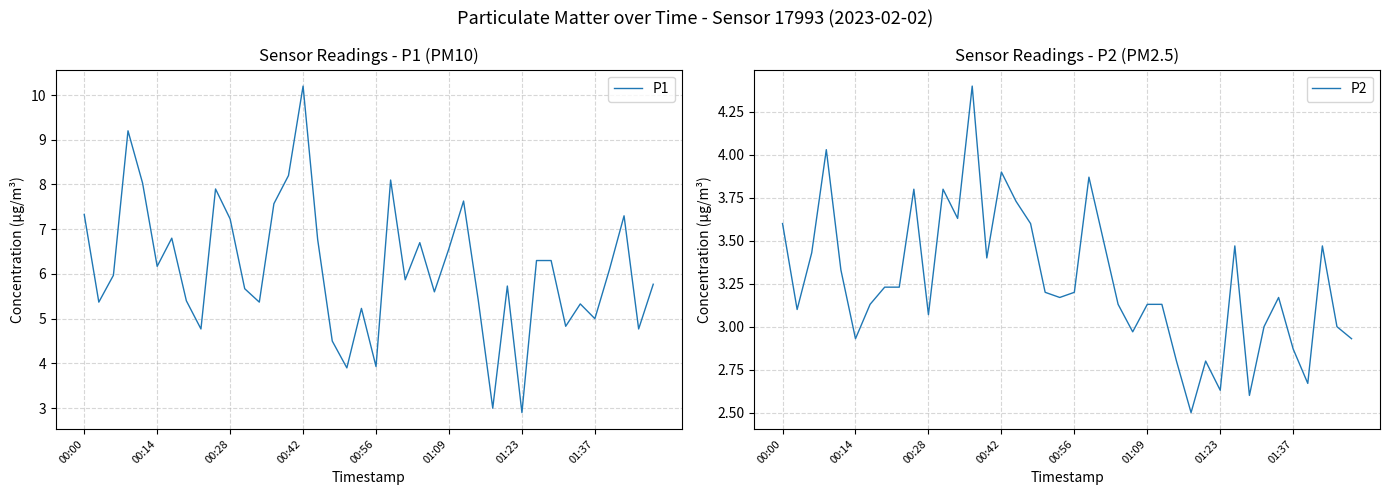

What is the total value across all series at 00:00?

10.9